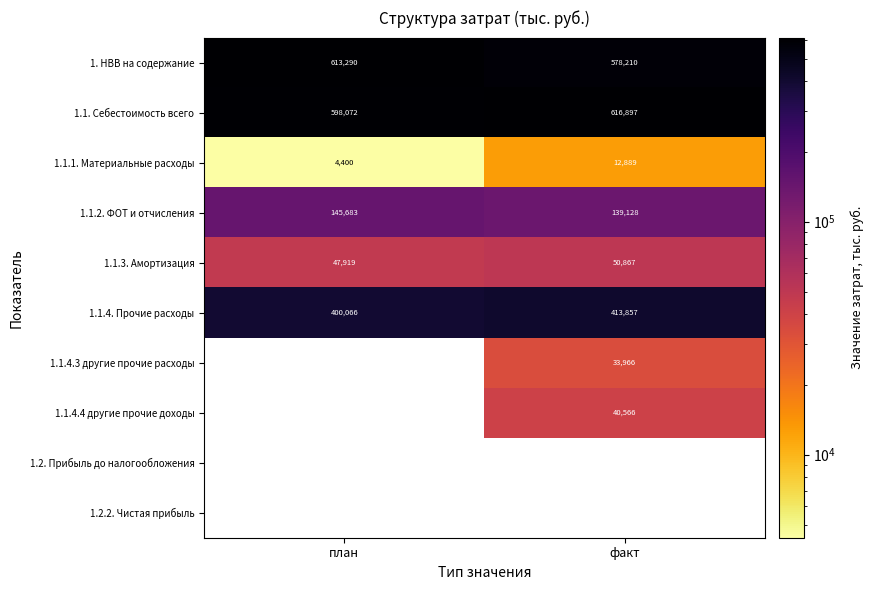

Where is 1.1.3. Амортизация nearest to the value 49393?

план